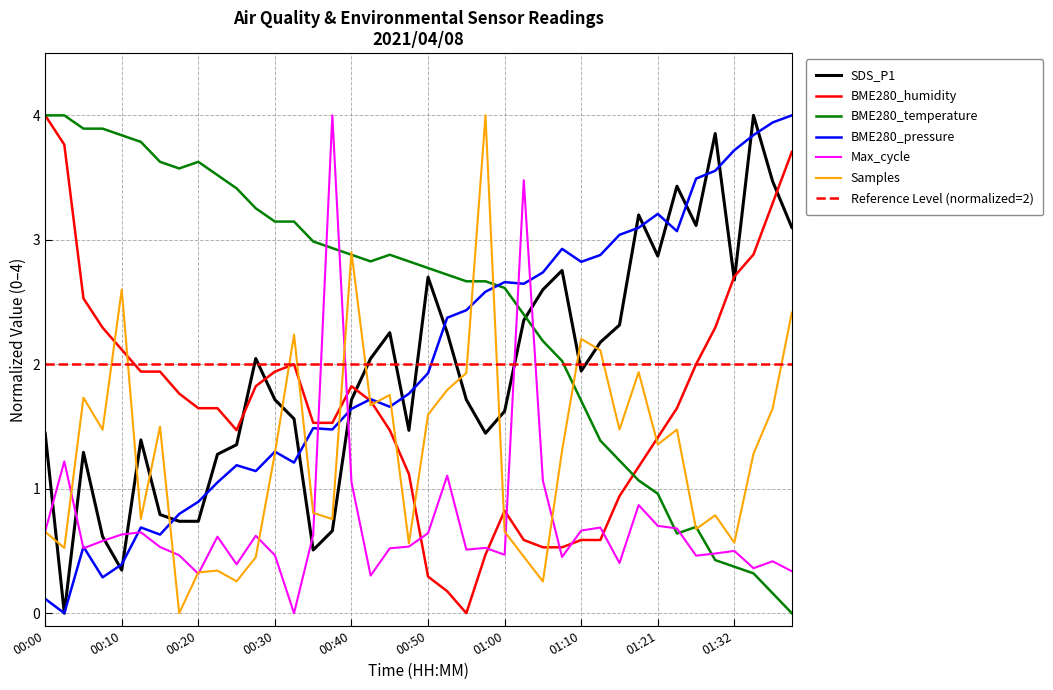

After their last crossing, which series has the higher values: BME280_humidity or BME280_pressure?

BME280_pressure